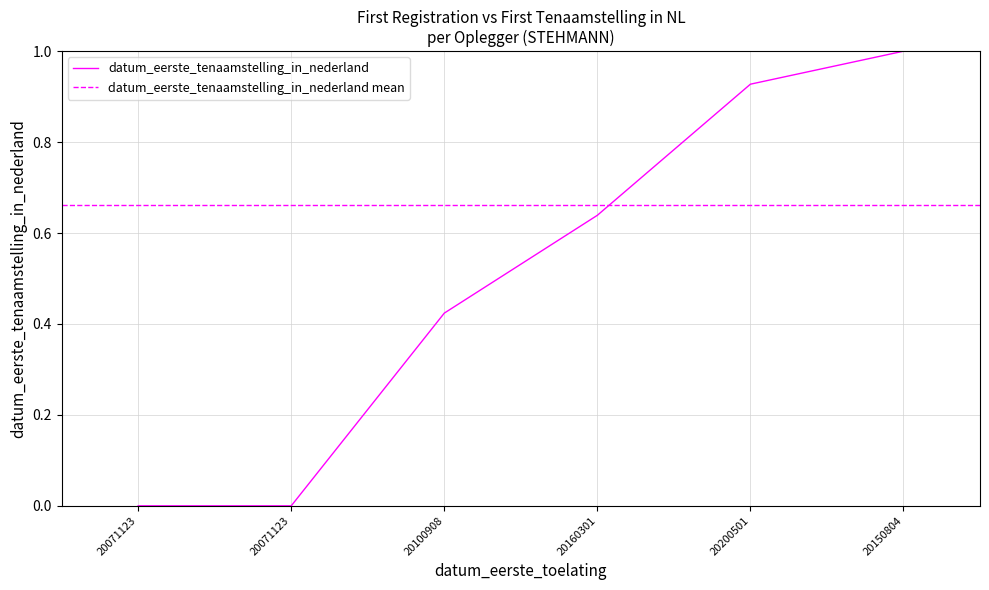

At which category does the data reach its first local valley?

20071123